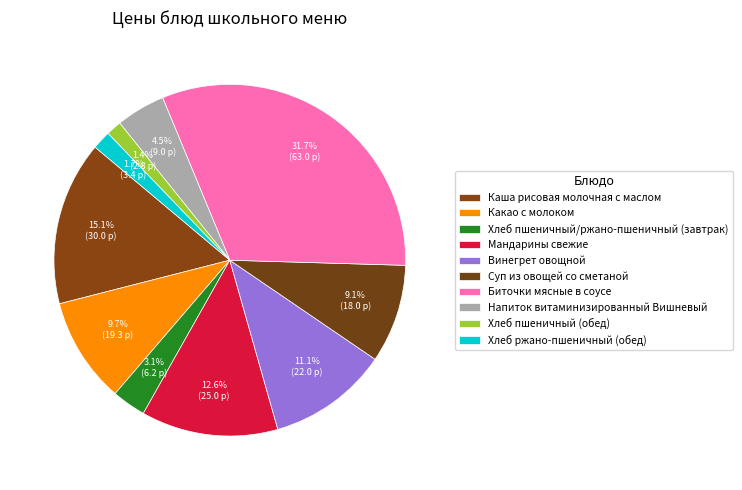

Count the number of slices in the pie.

10